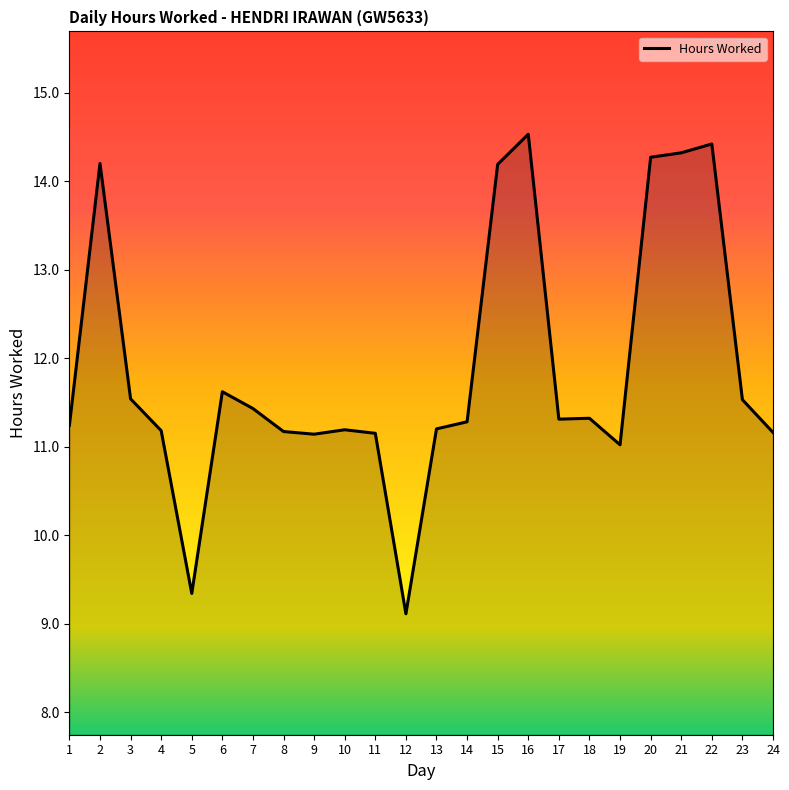

True or false: the data shows 9.1 at 12.

True